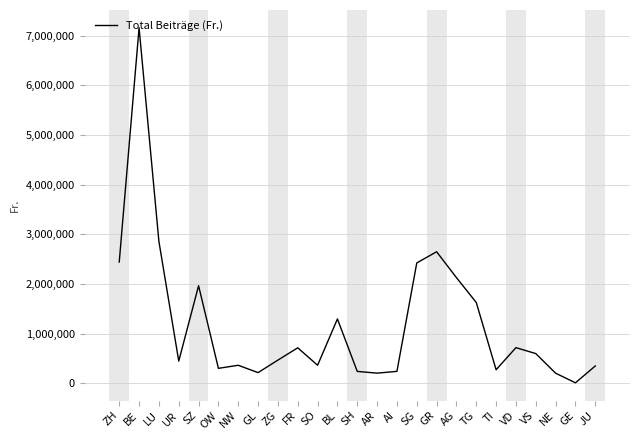

Approximately how many times larger is the value at ZH compared to UR?

5.5